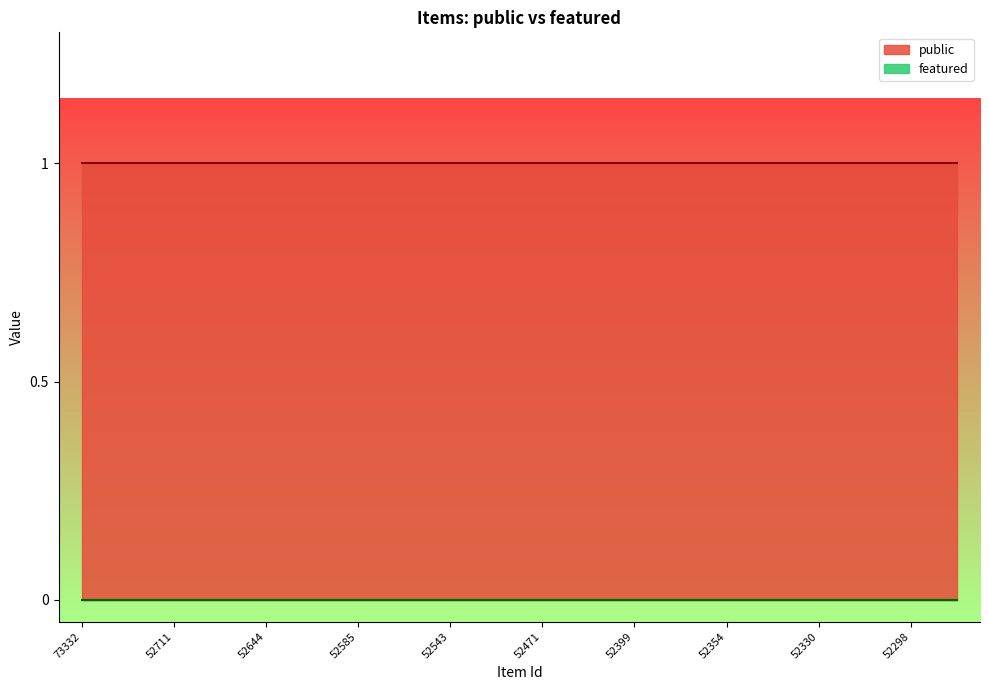

Which series has the widest spread of values?

public